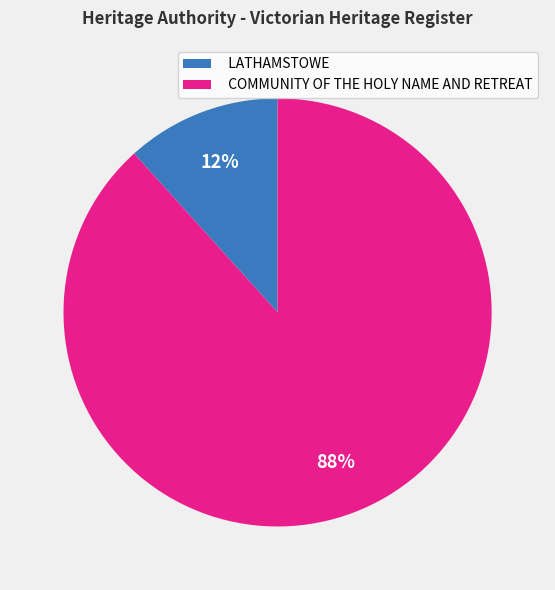

Is it true that LATHAMSTOWE is 3% of the pie?

False